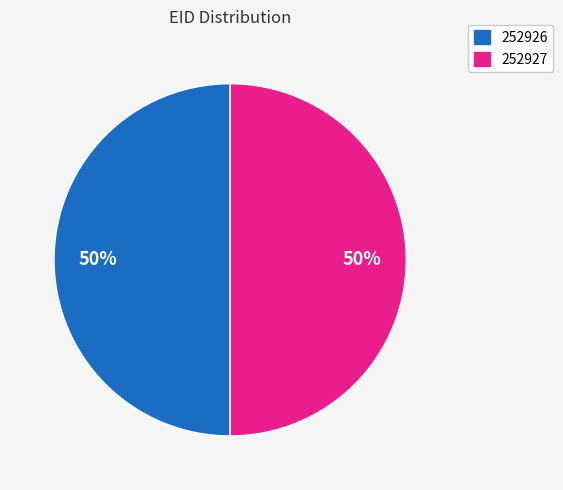

To the nearest percent, what is the average slice percentage?

50%